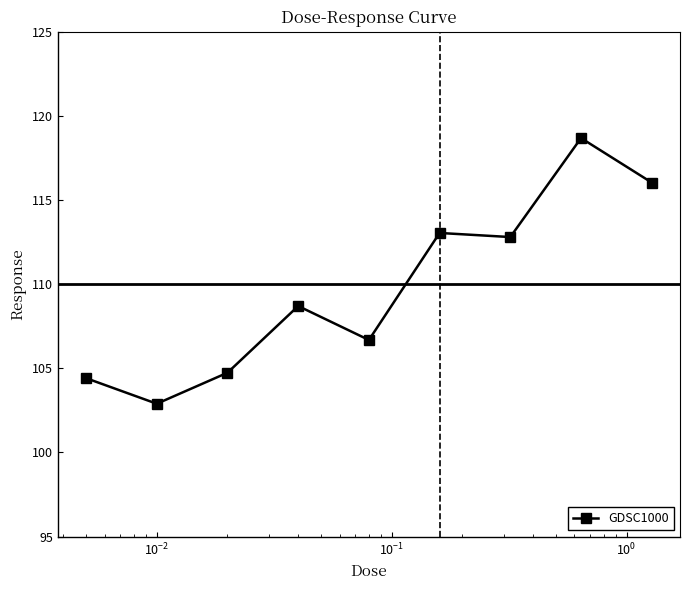

How many lines are shown in the chart?

1